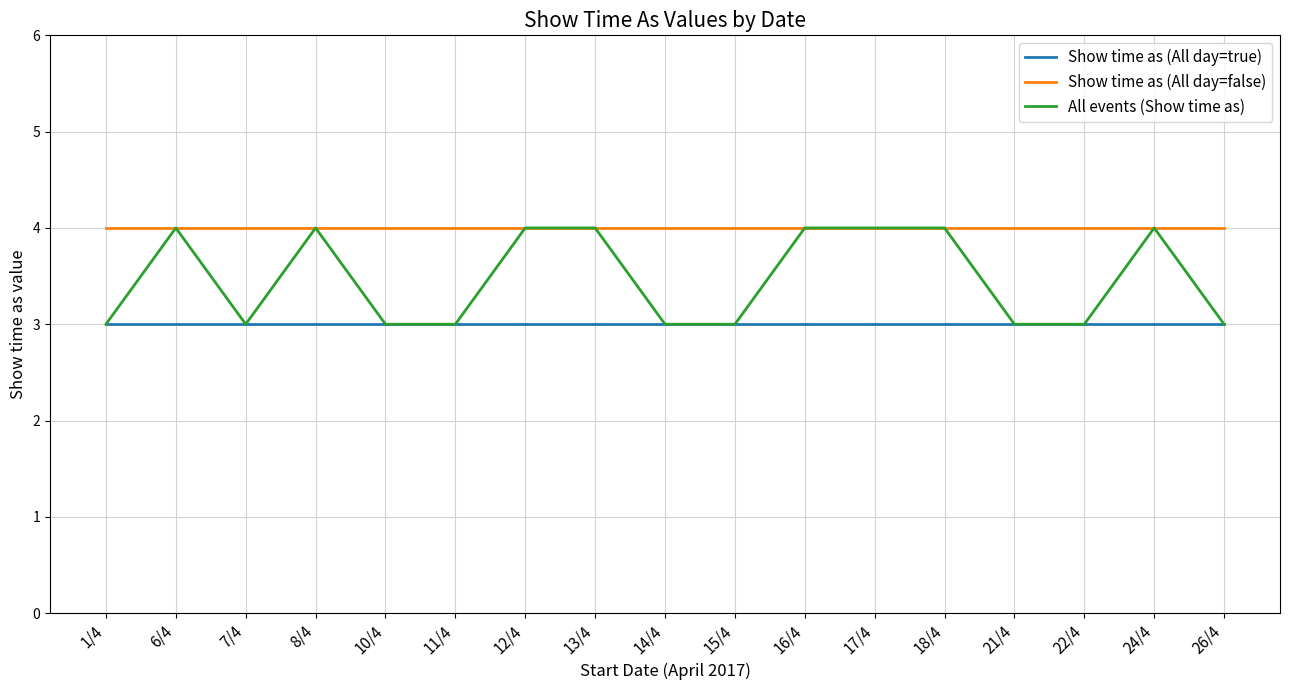

True or false: Show time as (All day=true) has a value of 5 at 12/4.

False